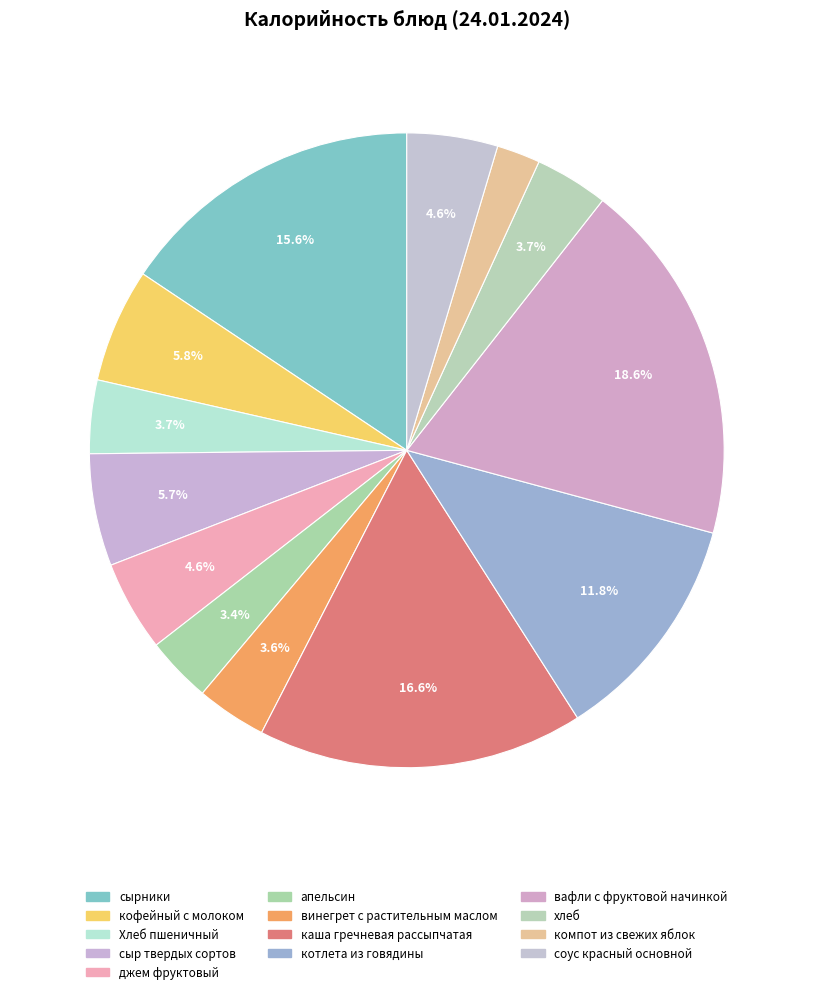

Rank the categories by value from lowest to highest.

компот из свежих яблок, апельсин, винегрет с растительным маслом, Хлеб пшеничный, хлеб, джем фруктовый, соус красный основной, сыр твердых сортов, кофейный с молоком, котлета из говядины, сырники, каша гречневая рассыпчатая, вафли с фруктовой начинкой